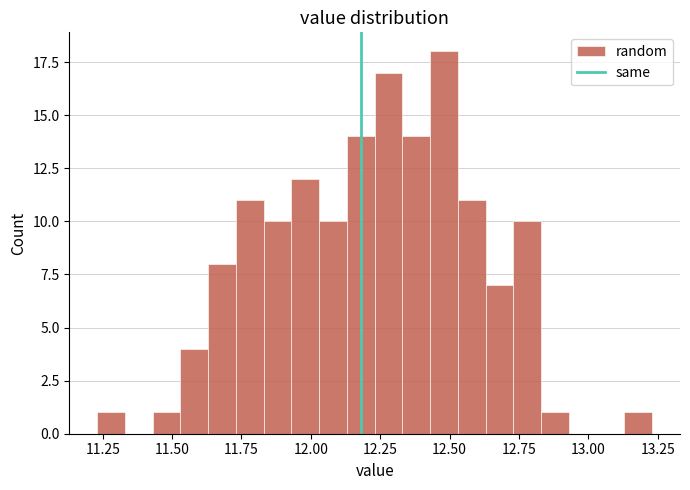

Read against the x-axis, roughly where is the centre of the tallest bar?

12.50